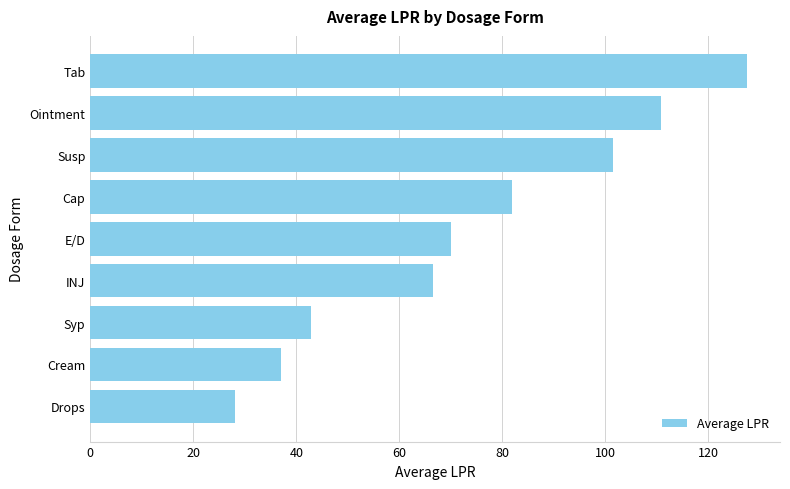

How many data points are less than 70?

4